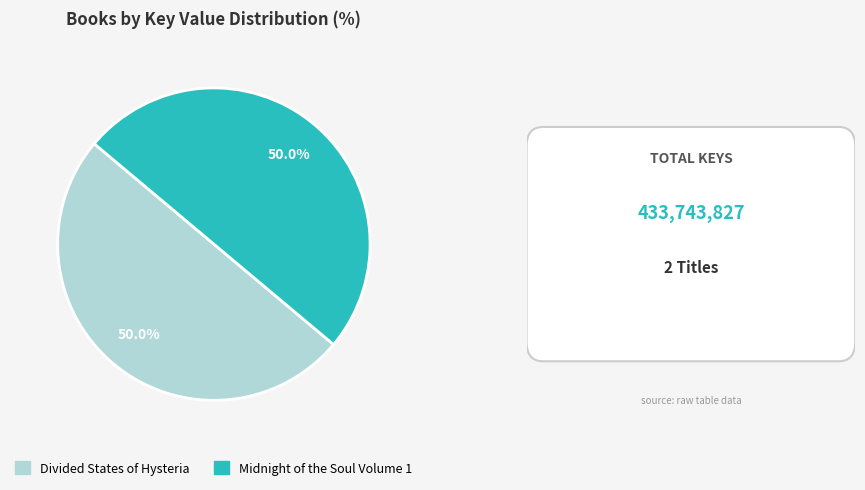

What is the ratio of the value at Divided States of Hysteria to the value at Midnight of the Soul Volume 1?

1.0